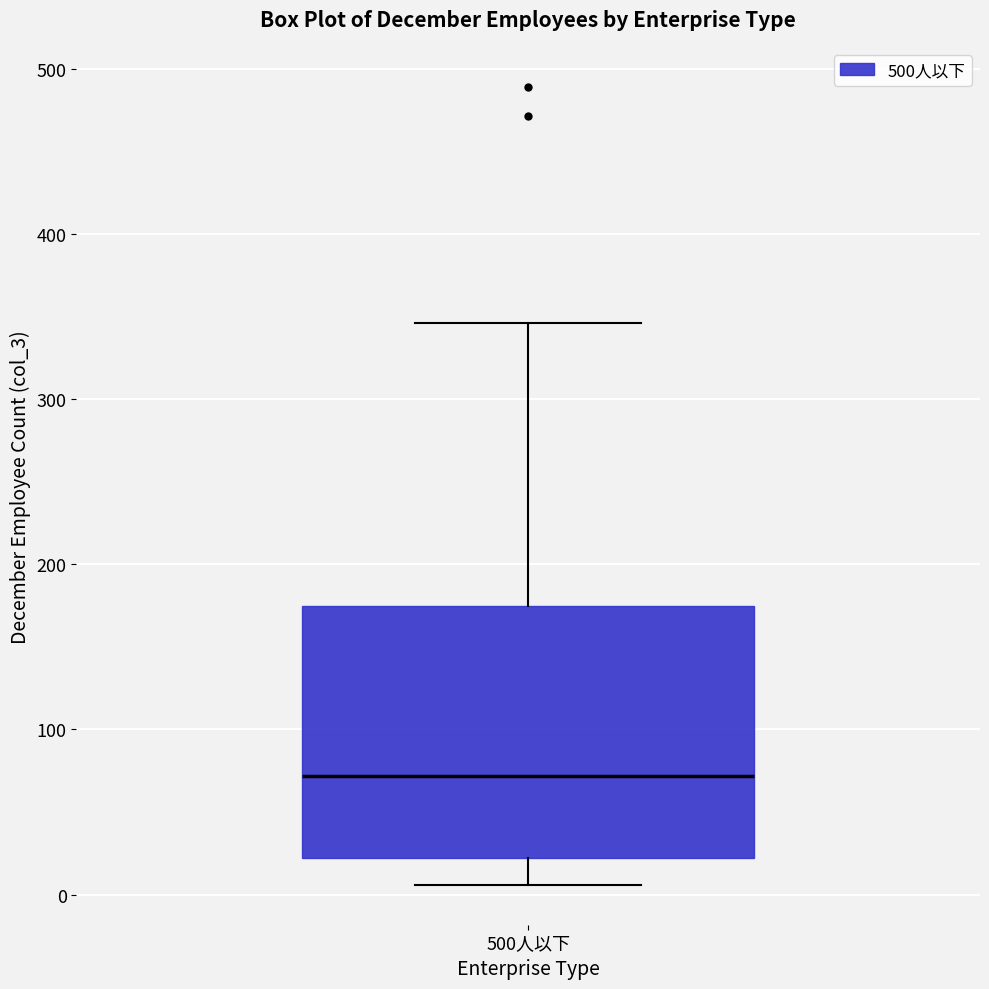

Transcribe this box plot: give where the median line is, the range the box spans, and where the two whiskers end, as read against the y-axis. The values are not printed on the chart, so give them approximately, as read against the axis.

median 70, box 20 to 180, whiskers 10 to 350